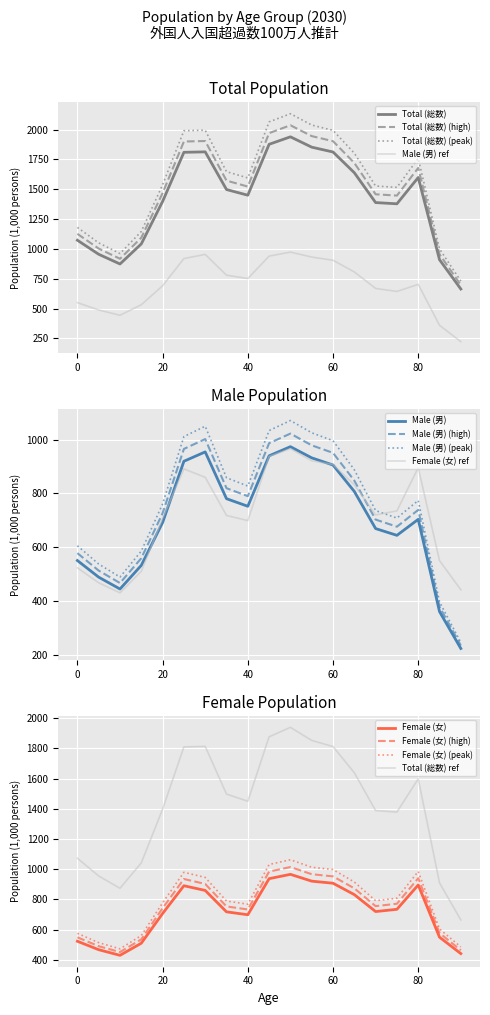

The Male (男) (peak) series shows 995.8 at 60. True or false?

True